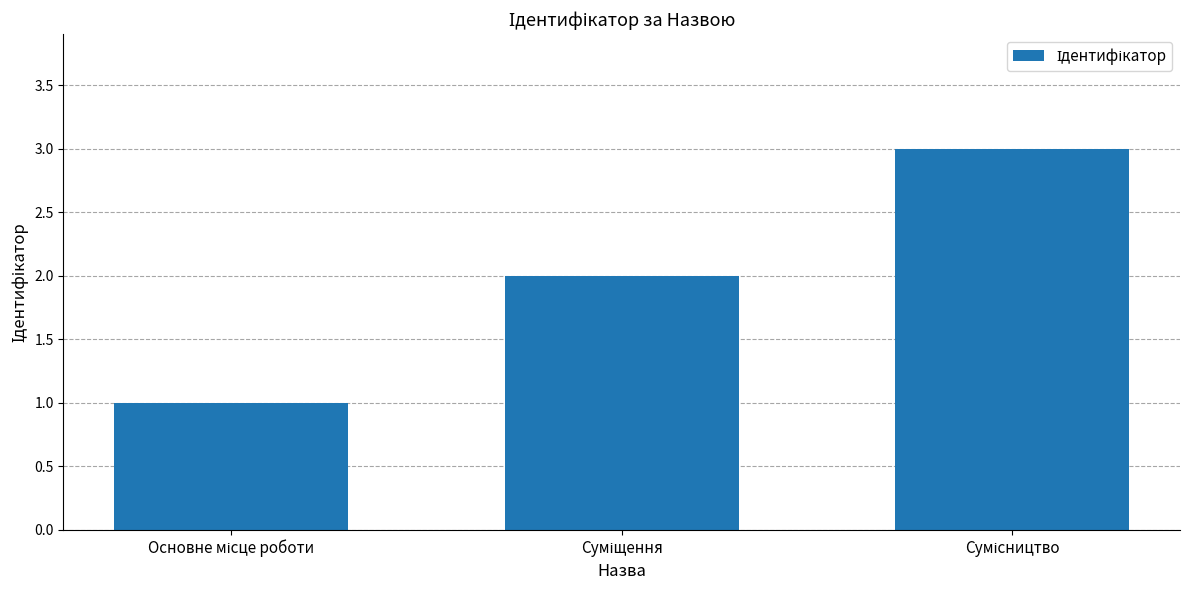

What is the maximum value shown in the chart?

3